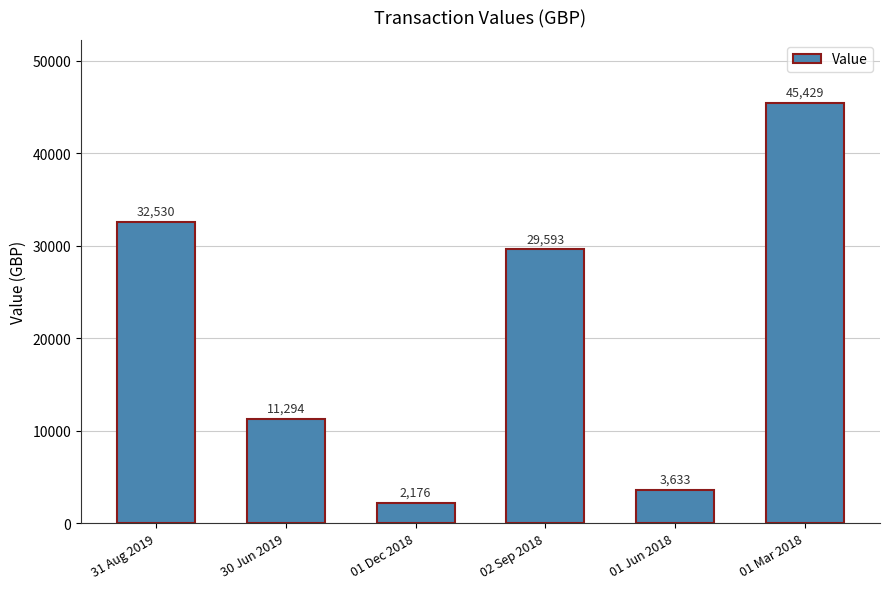

Does the chart contain any negative values?

No